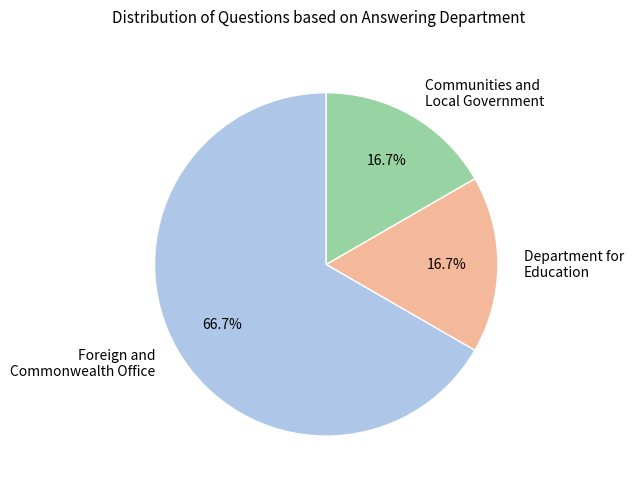

Approximately how many times larger is the value at Foreign and Commonwealth Office compared to Department for Education?

4.0